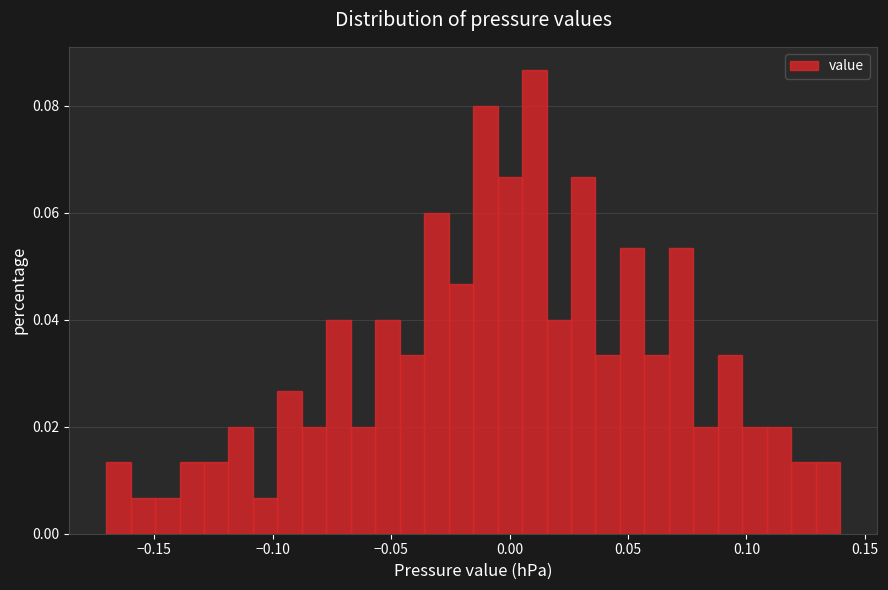

Read against the x-axis, roughly where is the centre of the tallest bar?

0.010